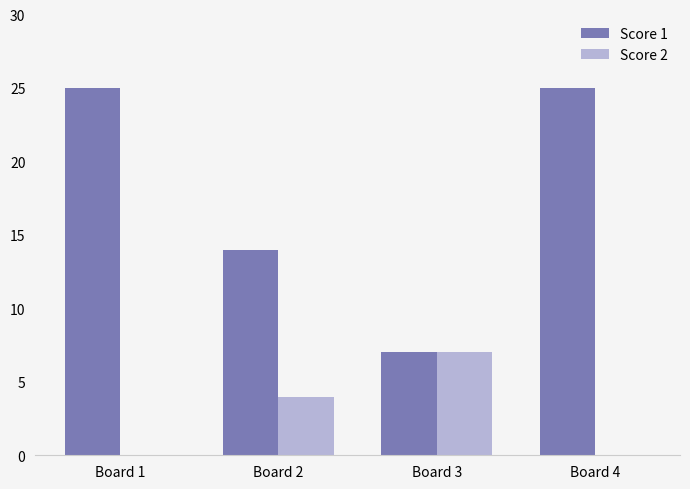

Is the value of Score 1 at Board 2 greater than the value of Score 2 at Board 4?

Yes